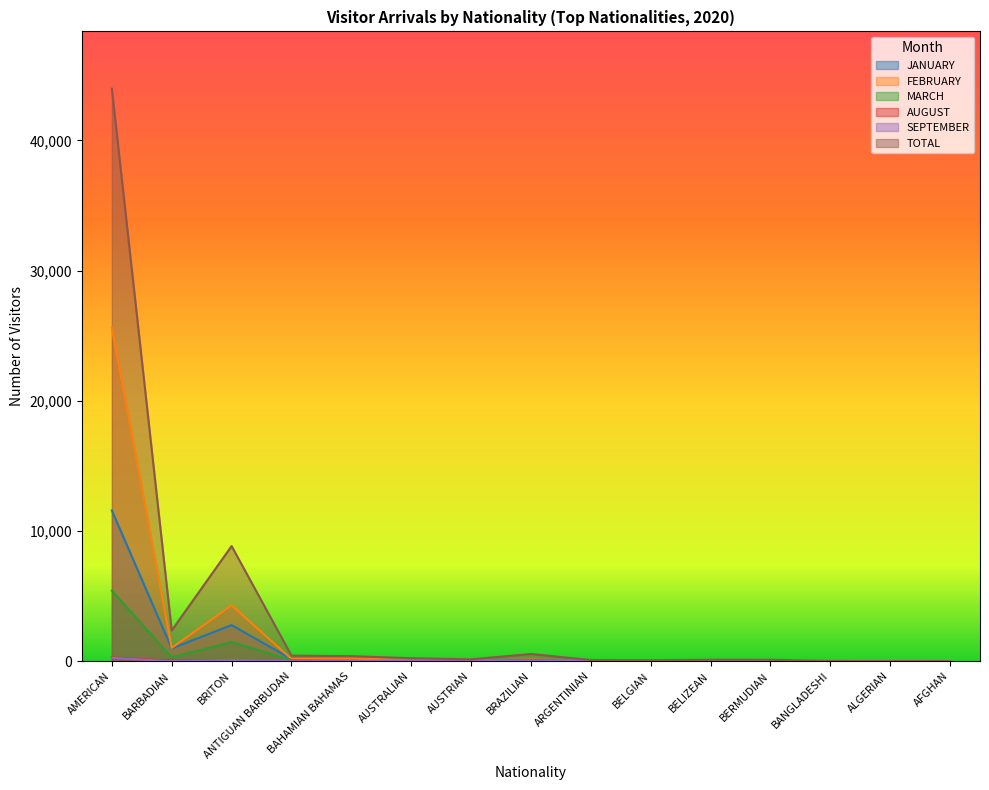

The value of TOTAL at ALGERIAN is 2. True or false?

True